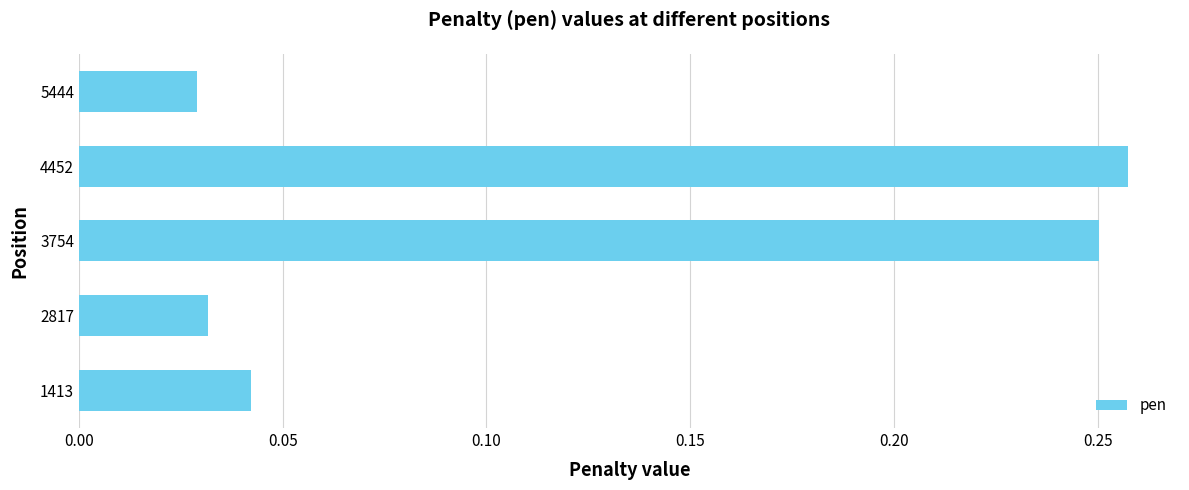

At which category does the chart reach its peak across all series?

4452